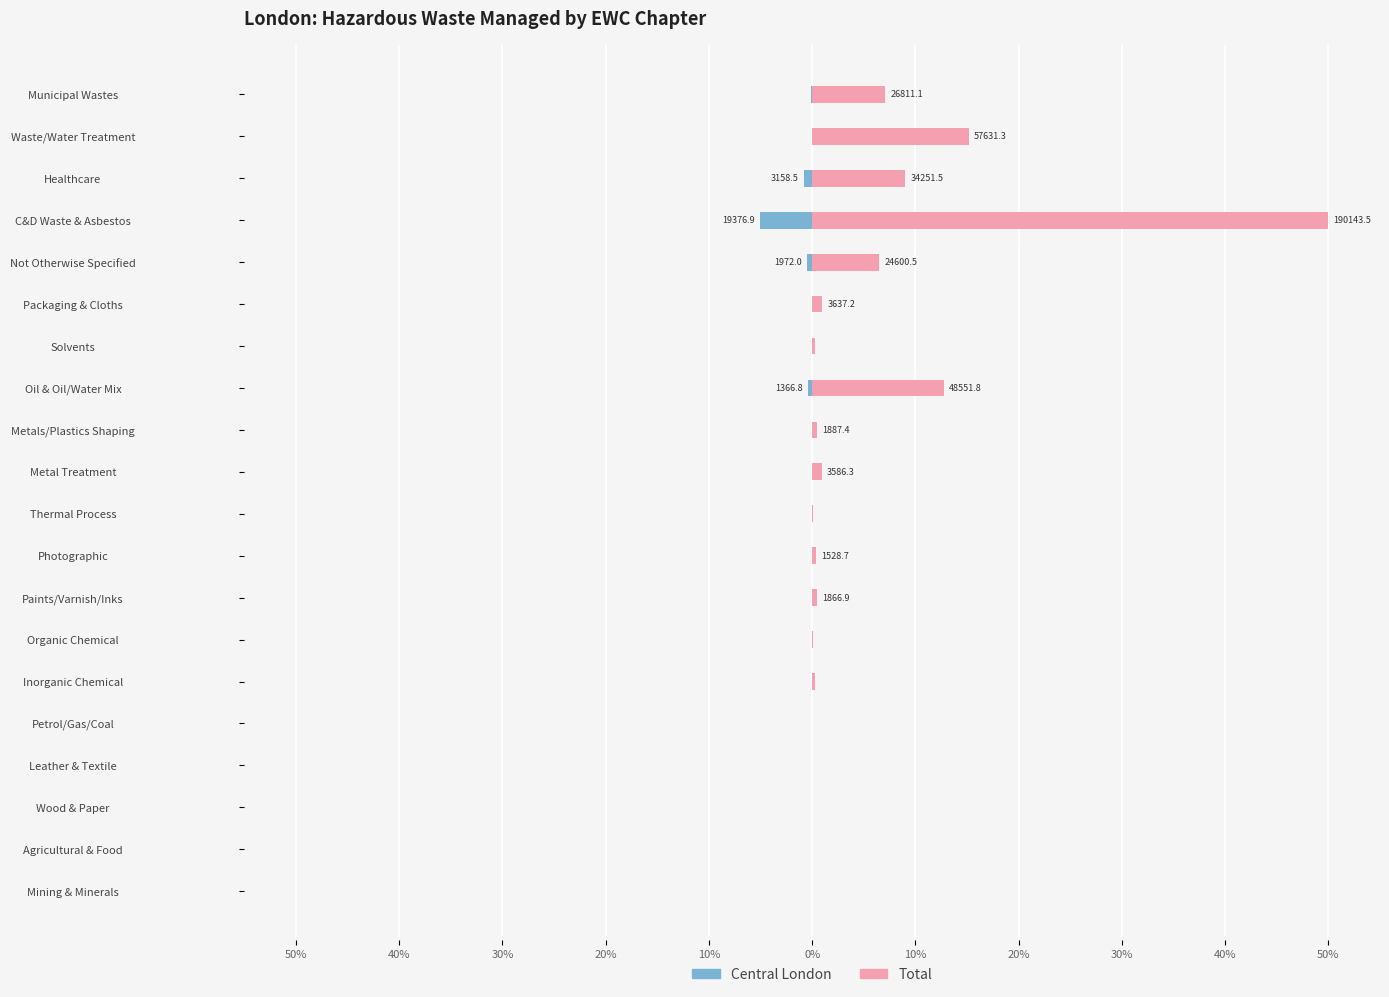

Reading left to right, list all the values displayed in this chart.

Total: 0.0	0.0	0.0	0.0	0.0	0.3	0.0	0.5	0.4	0.1	0.9	0.5	12.8	0.3	1.0	6.5	50.0	9.0	15.2	7.1
Central London: 0.0	-0.0	0.0	0.0	-0.0	-0.0	-0.0	-0.0	-0.0	0.0	-0.0	-0.0	-0.4	-0.0	-0.0	-0.5	-5.1	-0.8	-0.0	-0.1